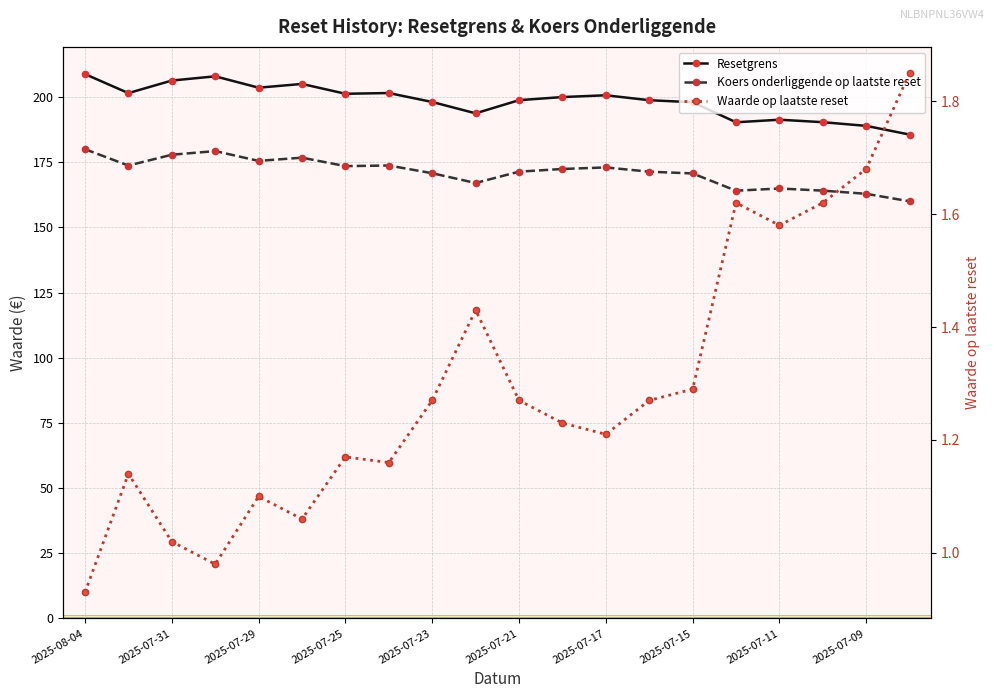

How many series are shown in this chart?

3